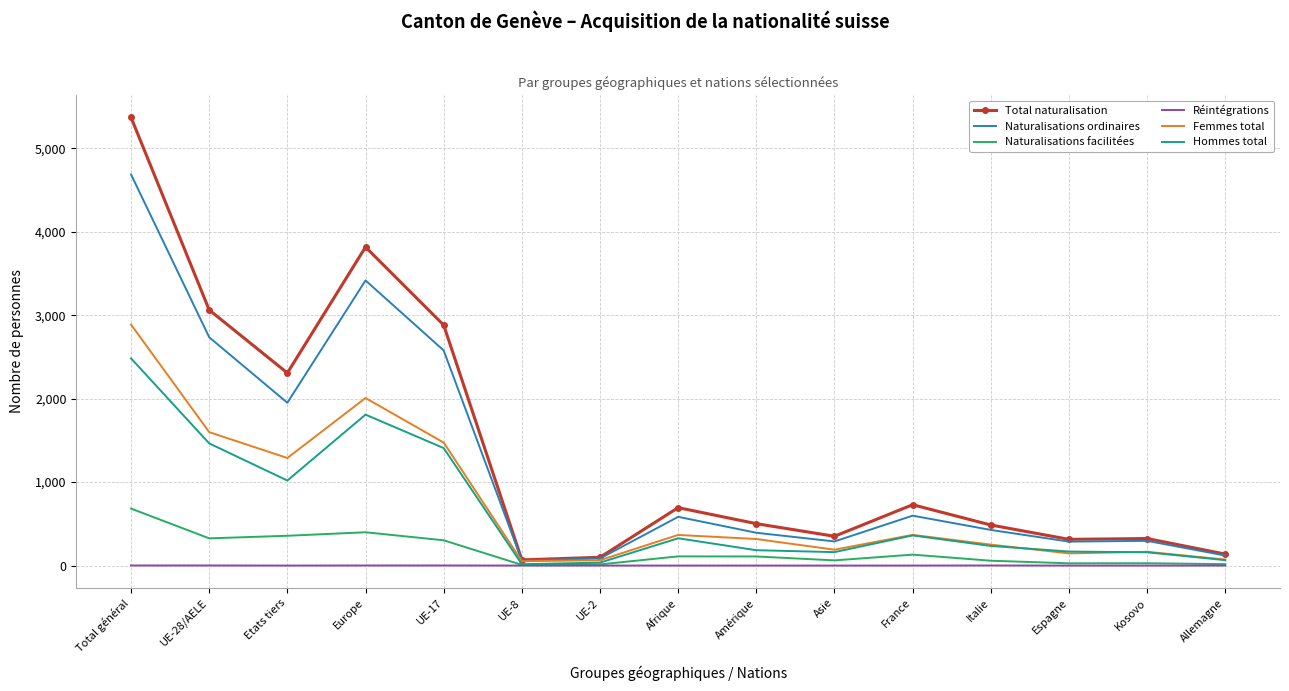

What are all the series names shown in the legend?

Total naturalisation, Naturalisations ordinaires, Naturalisations facilitées, Réintégrations, Femmes total, Hommes total